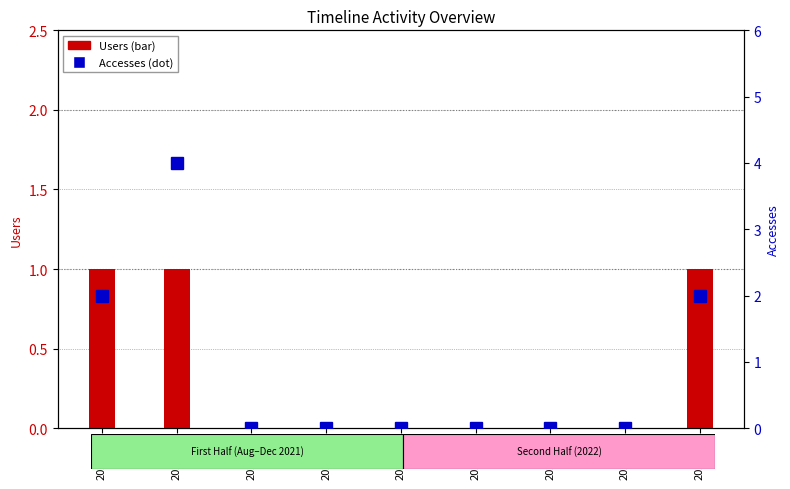

Rank the series by their maximum value, from highest to lowest.

Accesses, Users